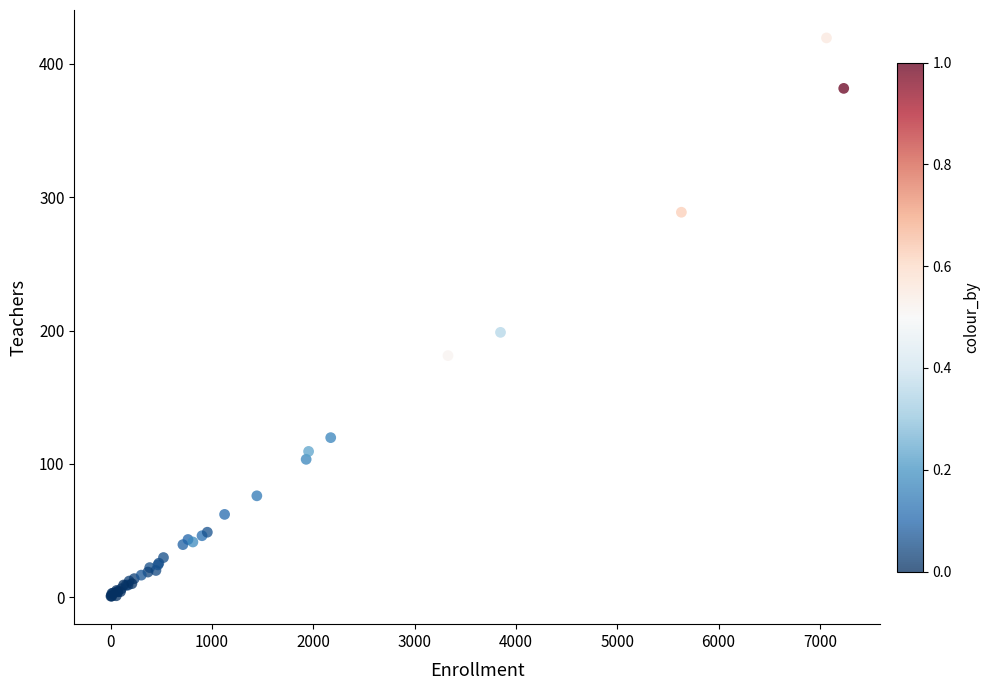

What Y value in the scatter plot is closest to 210?

198.6